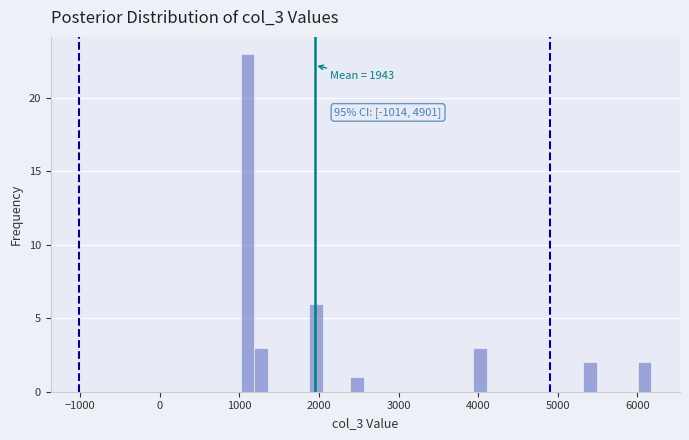

Read against the x-axis, roughly where is the centre of the tallest bar?

1100